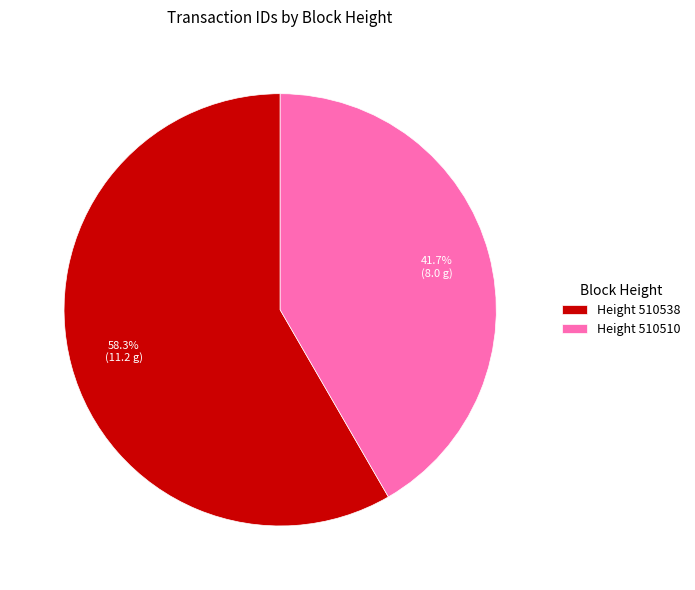

How many segments does this pie chart have?

2